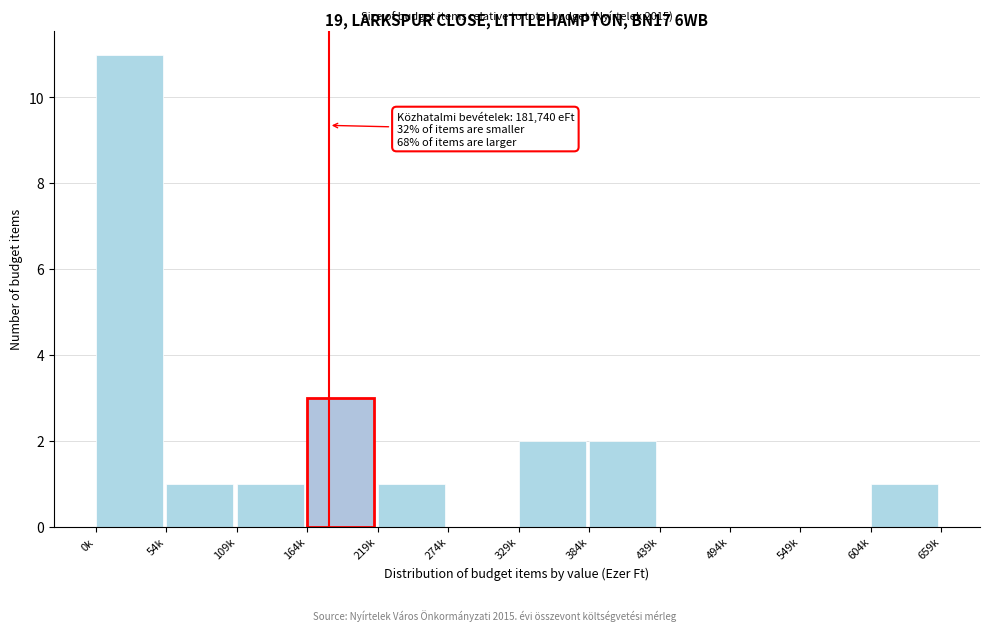

Reading left to right, what are all the values shown in this chart?

0k=11	54k=1	109k=1	164k=3	219k=1	274k=0	329k=2	384k=2	439k=0	494k=0	549k=0	604k=1